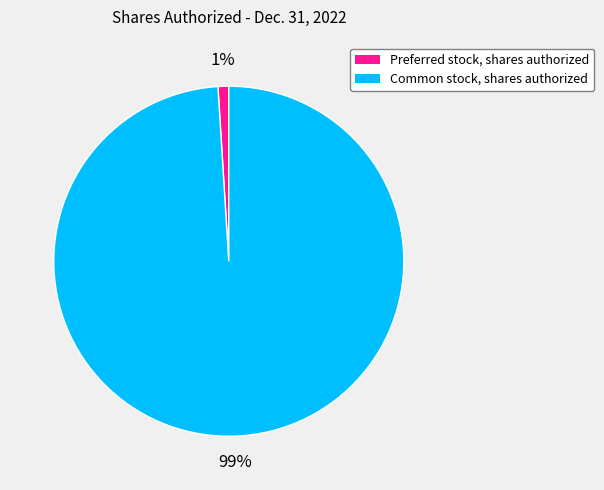

Between Common stock, shares authorized and Preferred stock, shares authorized, which is larger?

Common stock, shares authorized